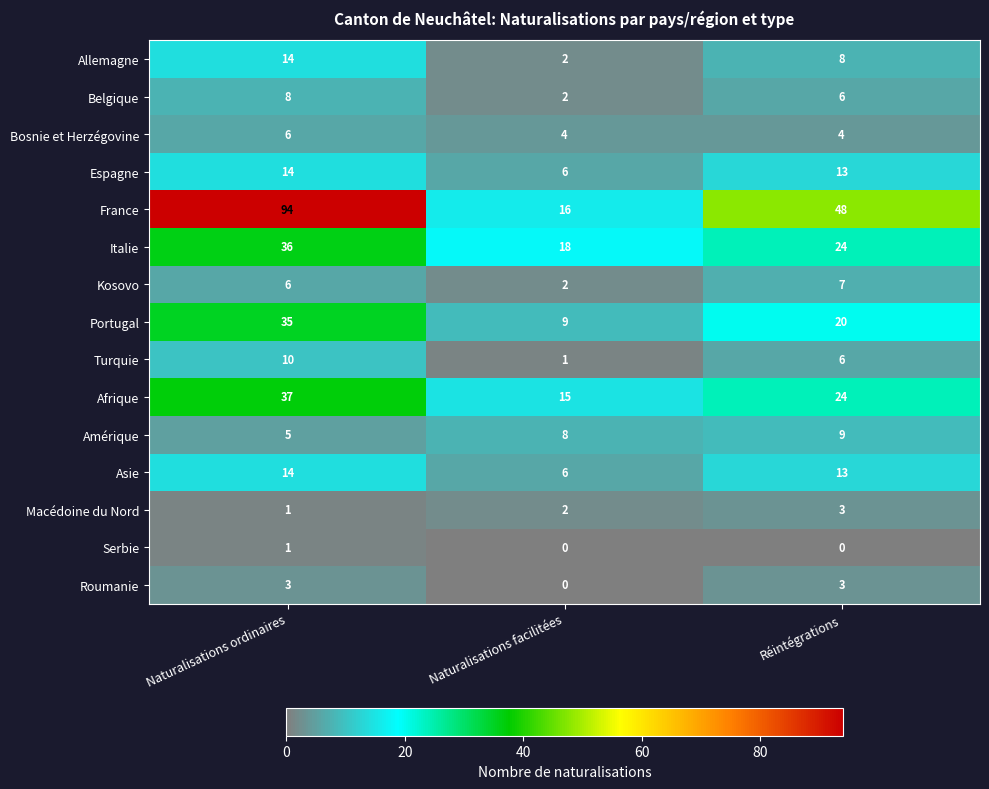

How many Kosovo values are between 2 and 7?

3